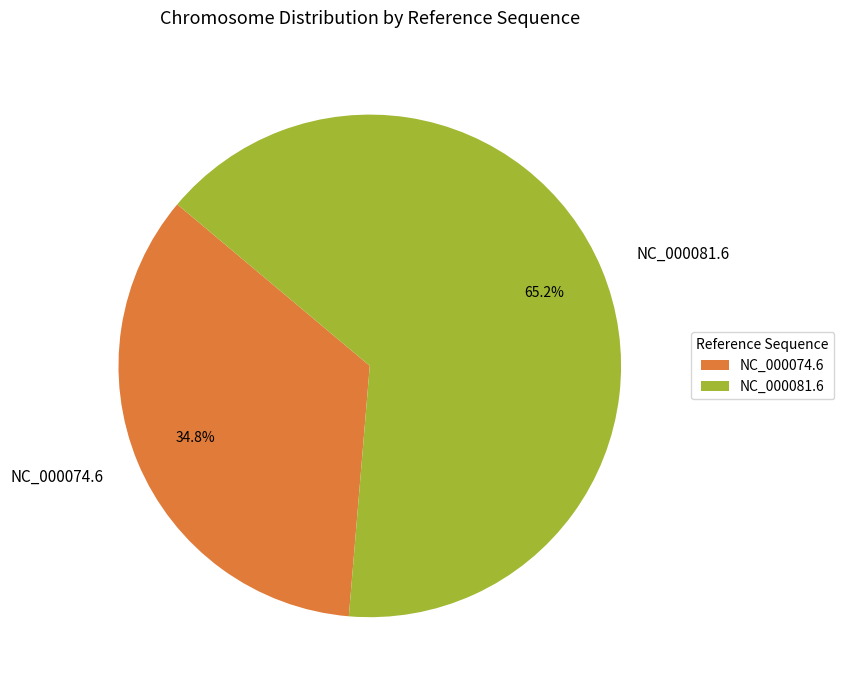

The NC_000074.6 slice represents 26% of the pie. True or false?

False